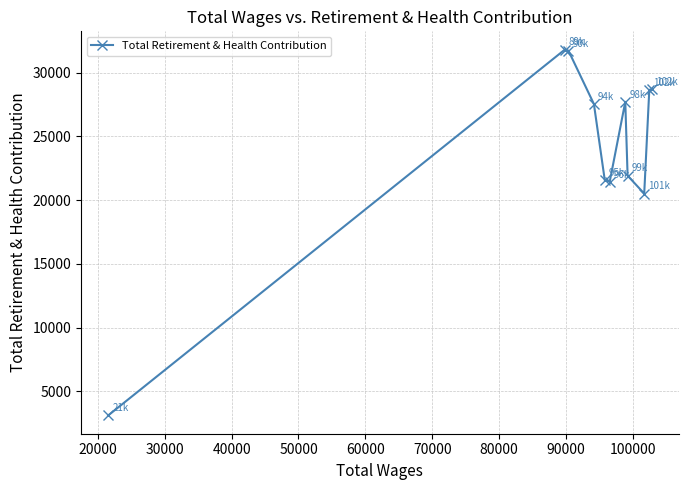

What is the value of the 8th point from the left?

21915